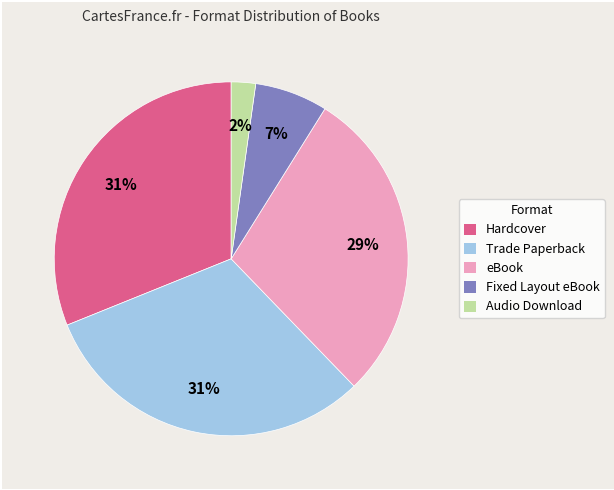

To the nearest percent, what portion does Audio Download represent?

2%